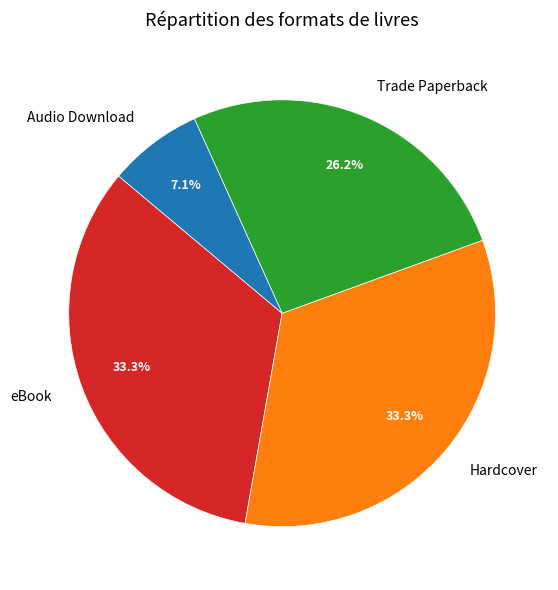

Is it true that Hardcover is 33% of the pie?

True